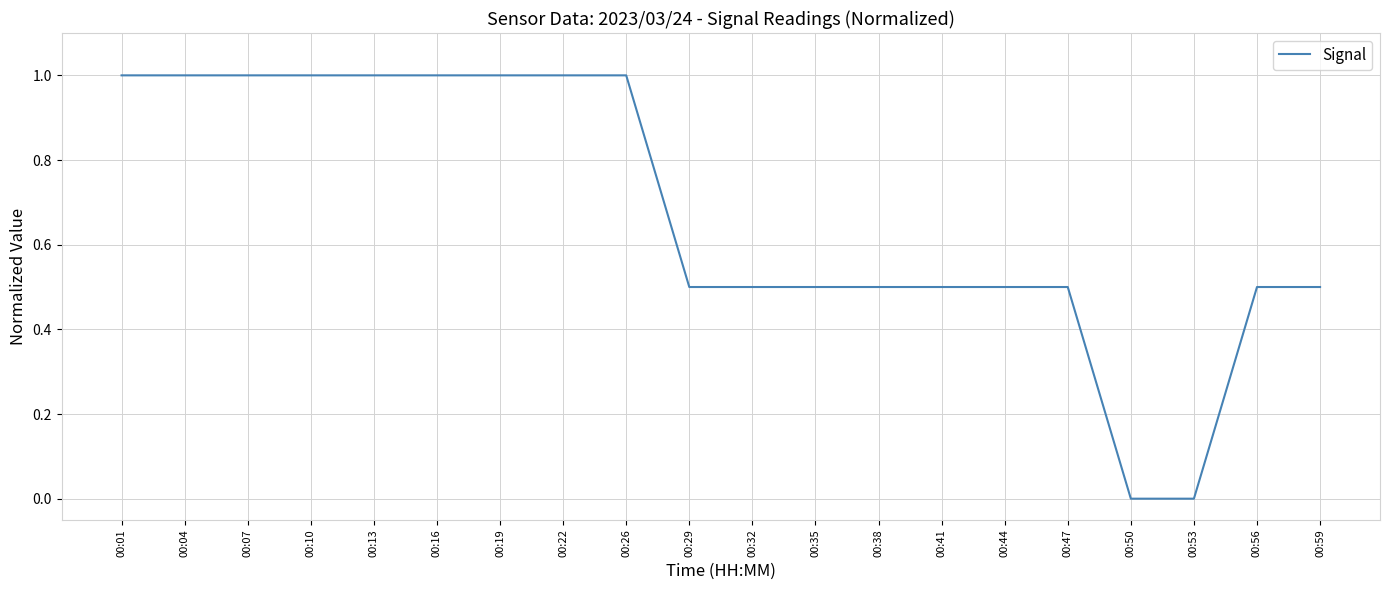

What is the difference between the maximum and minimum values?

1.0